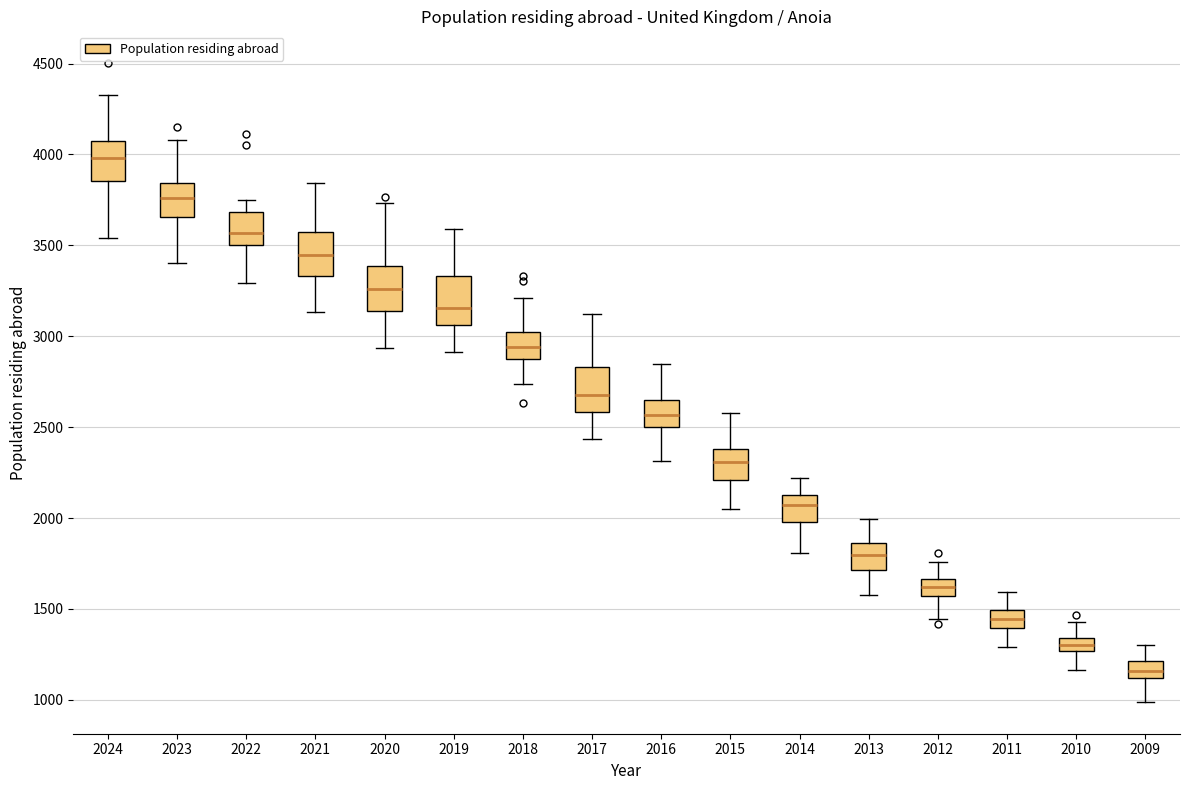

Where does the upper whisker of the box at x = 2018 end on the y-axis? The values are not printed on the chart, so give them approximately, as read against the axis.

3200